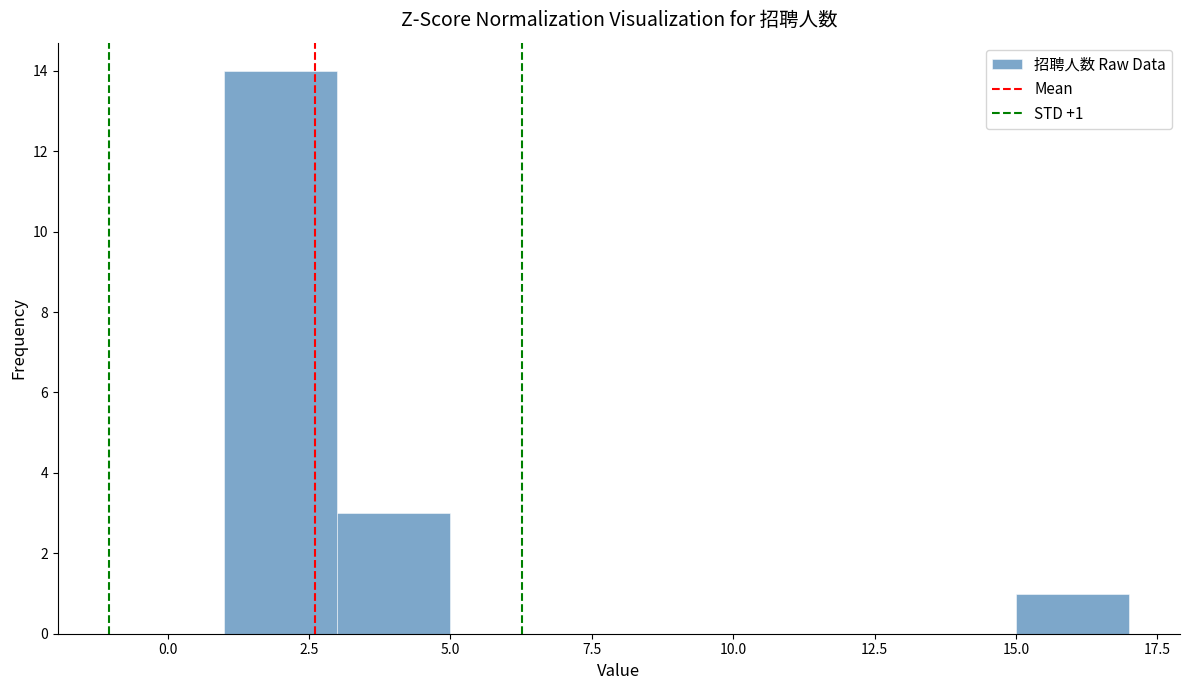

Over which range of the x-axis is the bar tallest?

1 to 3